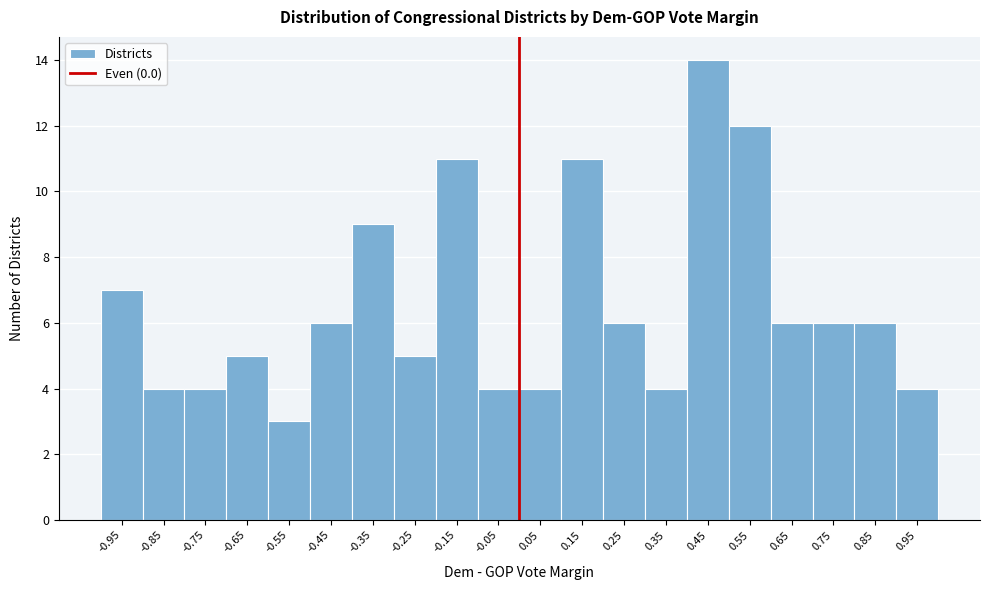

Reading left to right, list every bar in this chart as the range it spans on the x-axis followed by its height. The values are not printed on the chart, so give them approximately, as read against the axis.

-1.0 to -0.9: 7
-0.9 to -0.8: 4
-0.8 to -0.7: 4
-0.7 to -0.6: 5
-0.6 to -0.5: 3
-0.5 to -0.4: 6
-0.4 to -0.3: 9
-0.3 to -0.2: 5
-0.2 to -0.1: 11
-0.1 to 0.0: 4
0.0 to 0.1: 4
0.1 to 0.2: 11
0.2 to 0.3: 6
0.3 to 0.4: 4
0.4 to 0.5: 14
0.5 to 0.6: 12
0.6 to 0.7: 6
0.7 to 0.8: 6
0.8 to 0.9: 6
0.9 to 1.0: 4